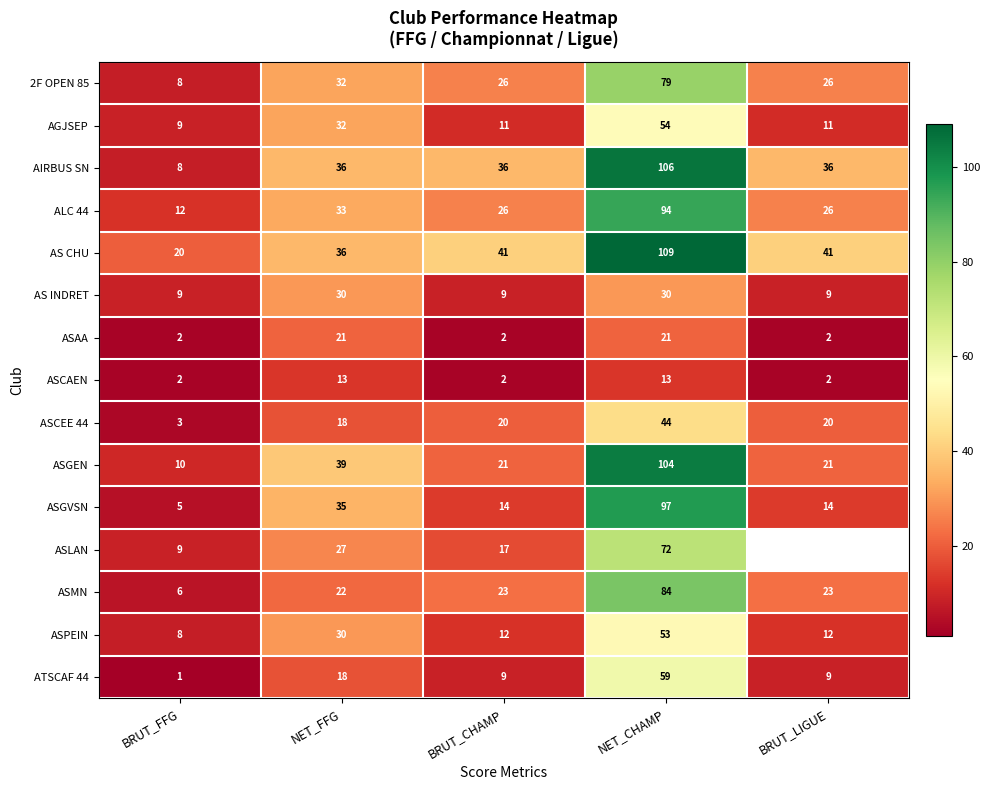

Is it true that AS INDRET equals 40.9 at NET_CHAMP?

False